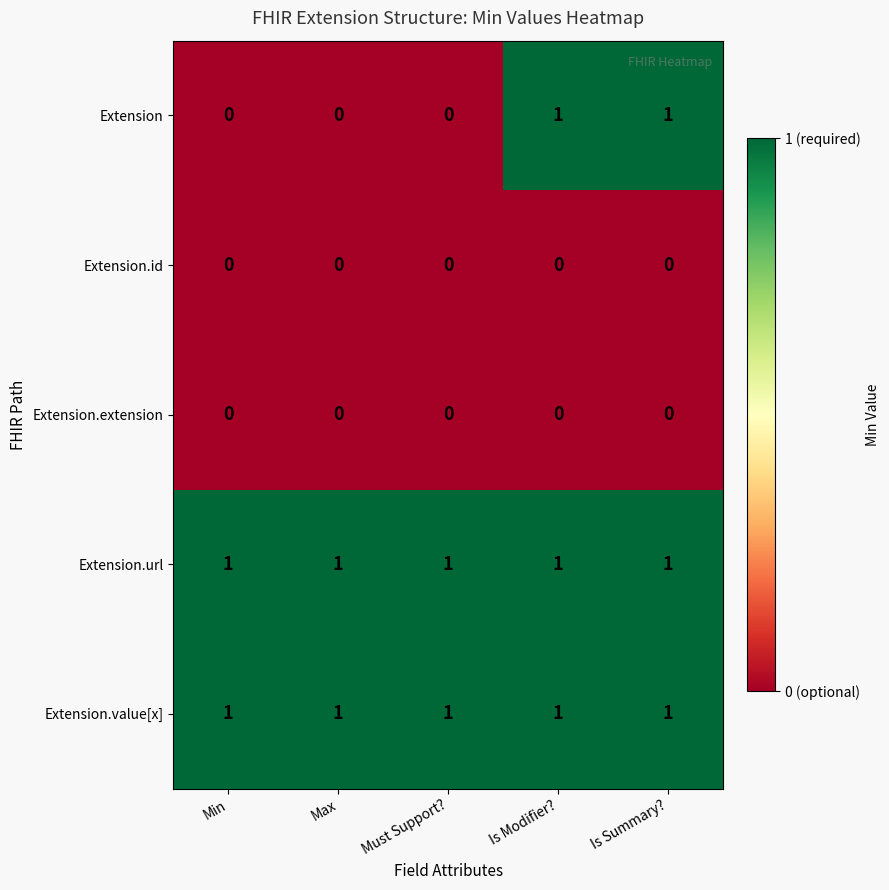

What is the sum of all Extension.url values?

5